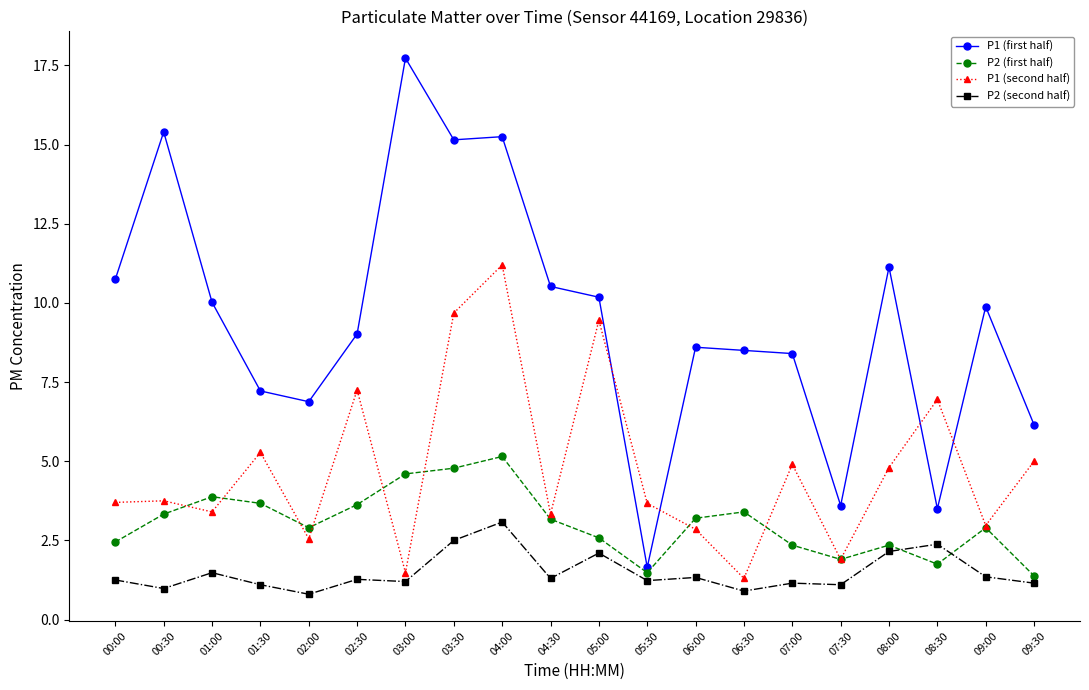

True or false: P2 (second half) and P2 (first half) cross at least once.

True